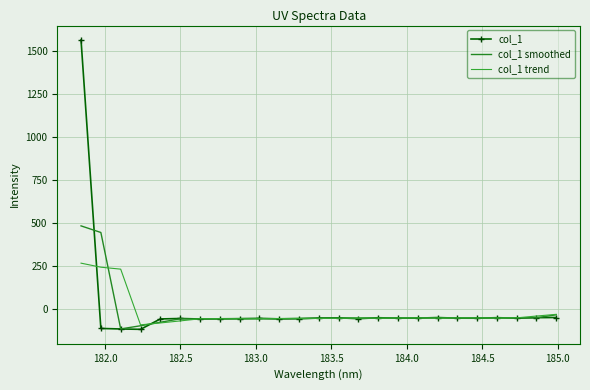

What are all the series names shown in the legend?

col_1, col_1 smoothed, col_1 trend